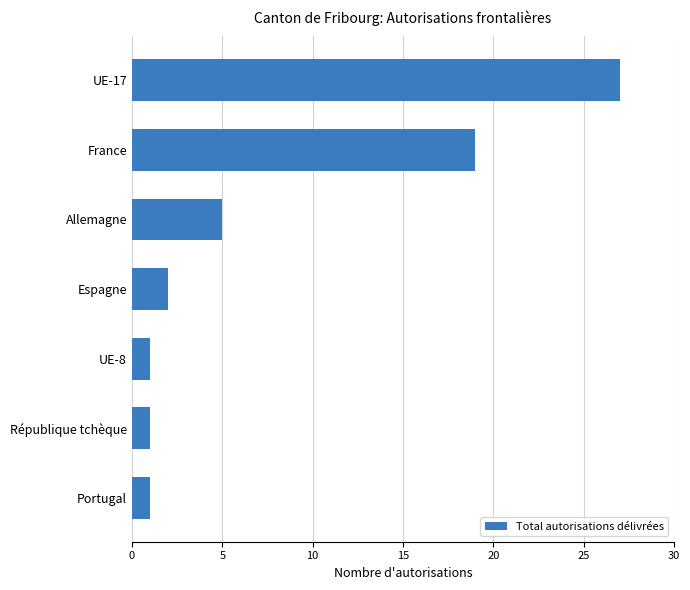

What is the greatest value displayed?

27